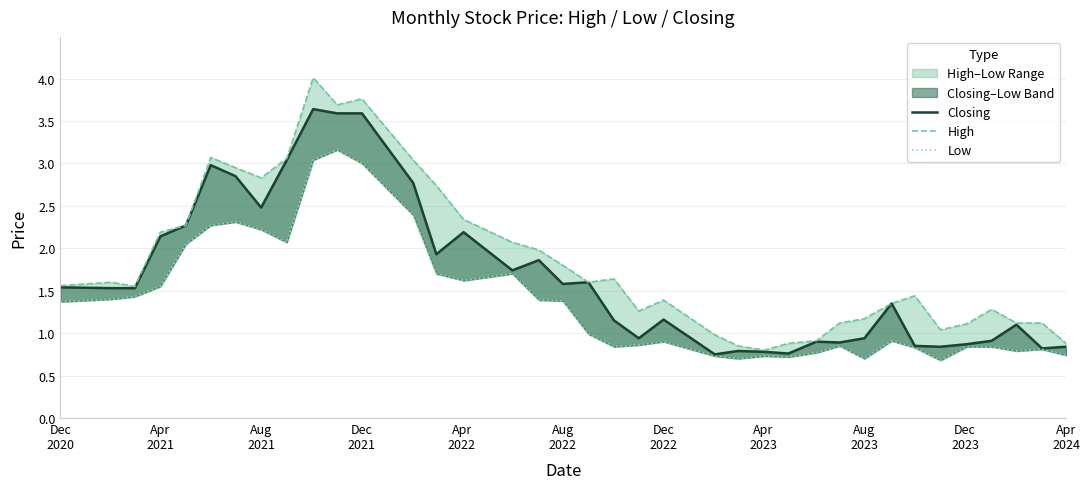

List the series in order of their peak value, lowest first.

Low, Closing, High